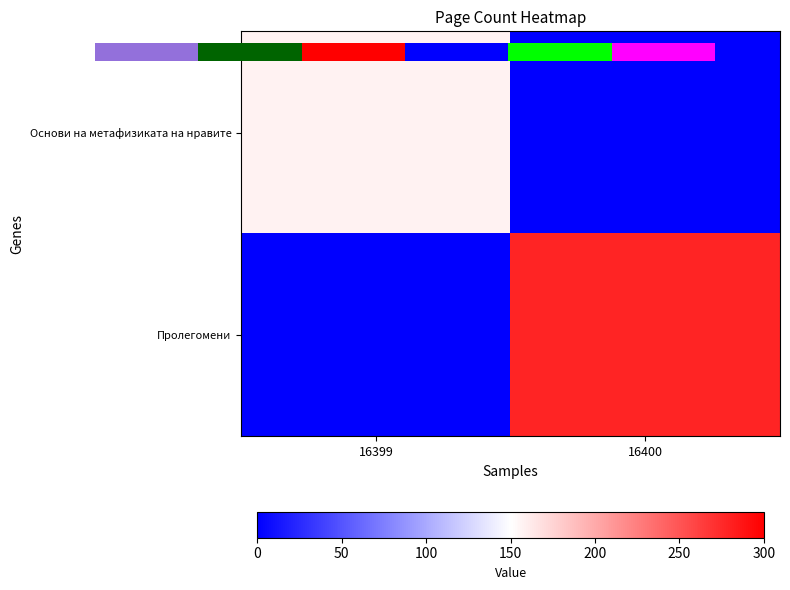

Rank the categories by Основи на метафизиката на нравите value from lowest to highest.

16400, 16399